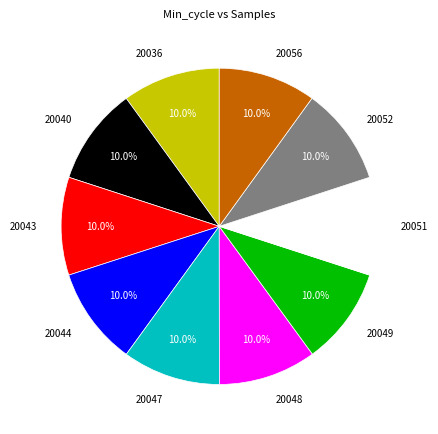

Approximately how many times larger is the value at 20047 compared to 20052?

1.0